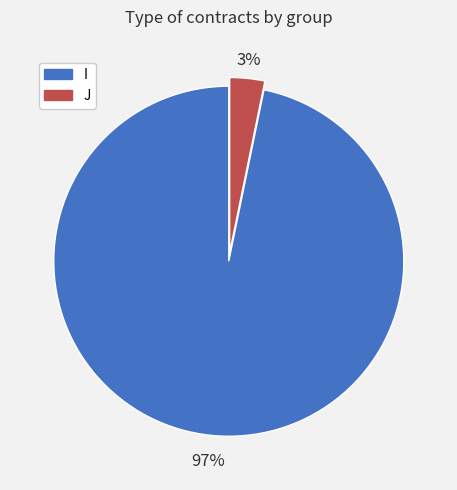

Does J represent more than half of the total?

No